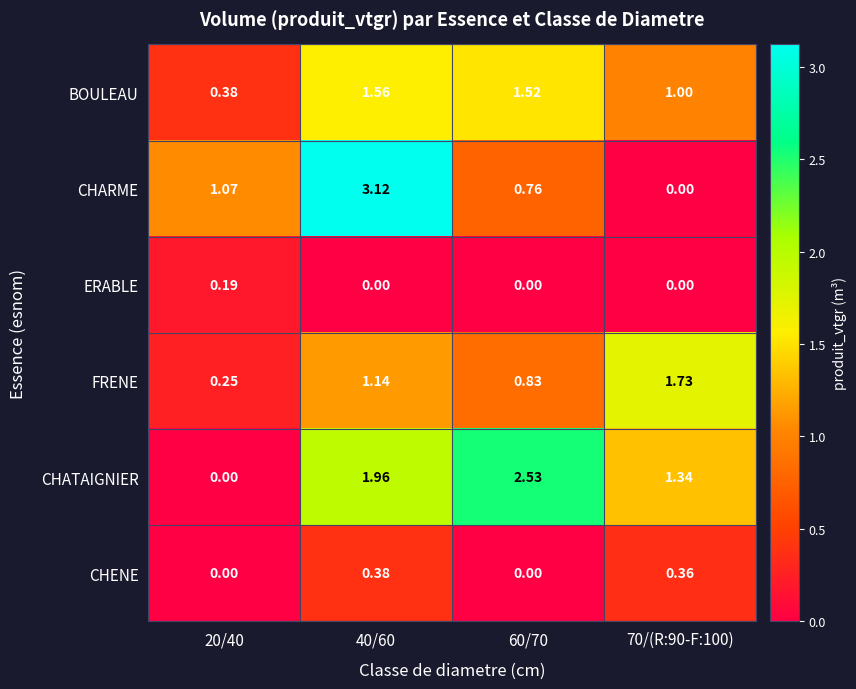

Which series has the largest total across all categories?

CHATAIGNIER